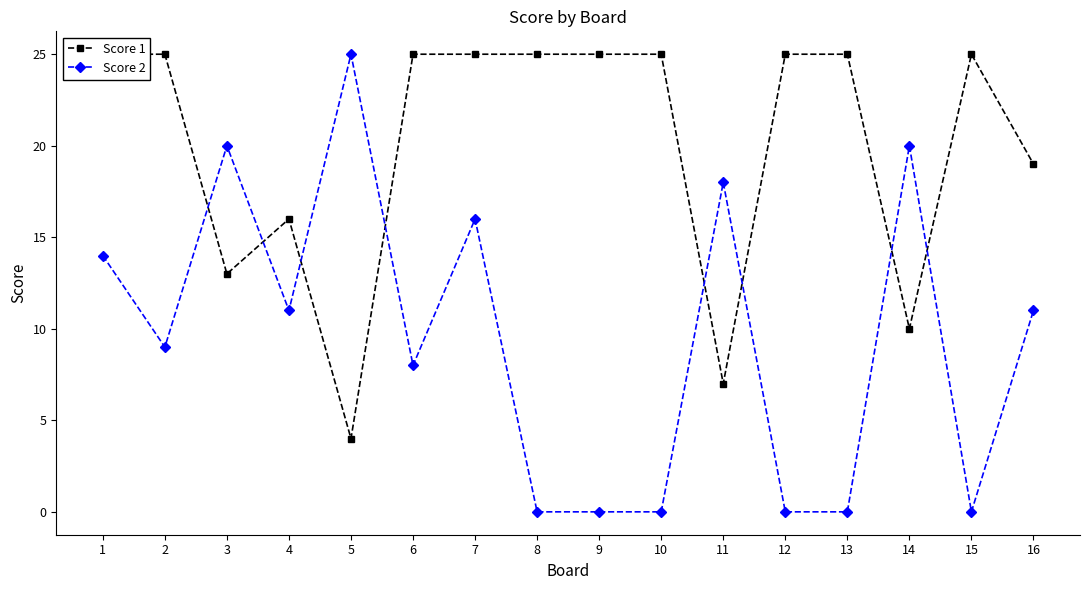

Which series ends up on top after the final intersection of Score 2 and Score 1?

Score 1